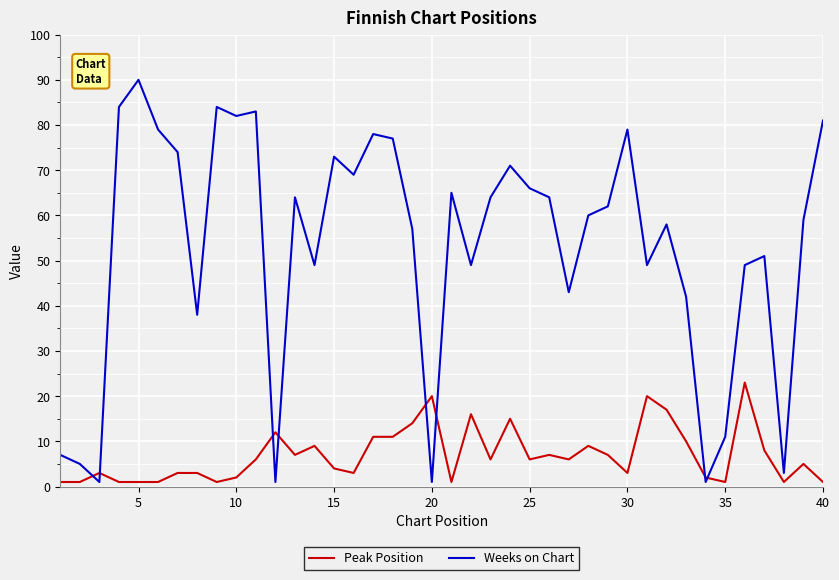

Rank the series by their maximum value, from highest to lowest.

Weeks on Chart, Peak Position